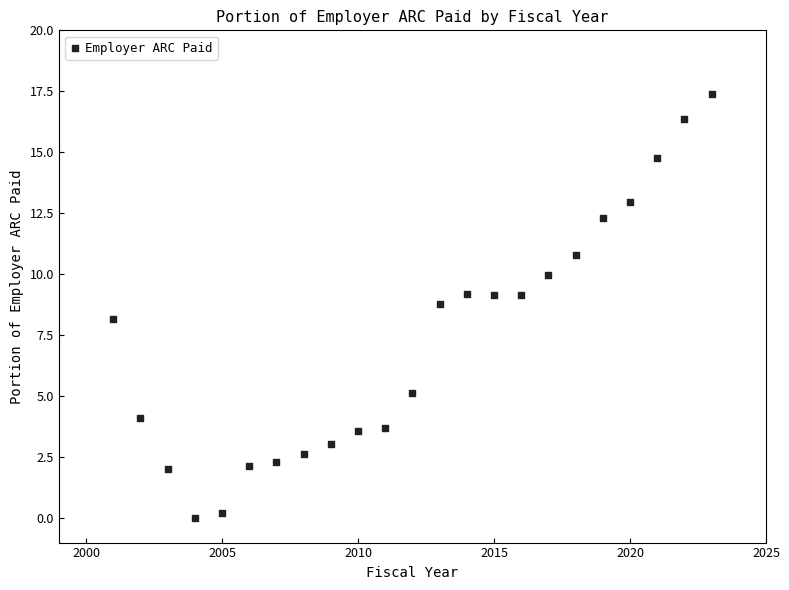

What is the range of Y values (max minus min)?

17.4